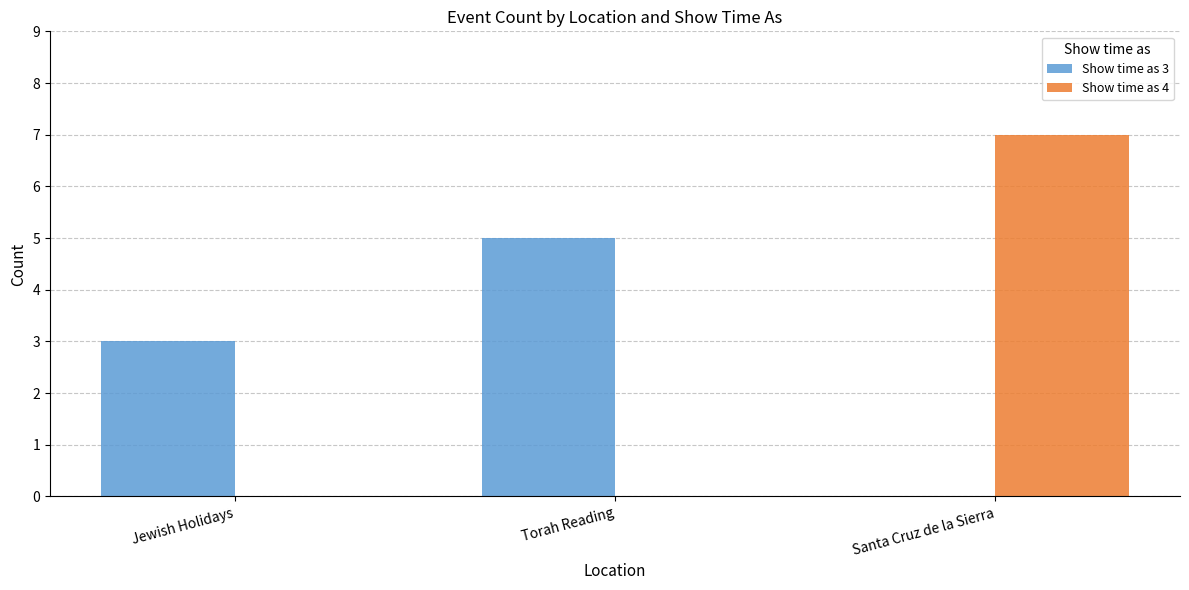

Which category has the highest value in the Show time as 3 series?

Torah Reading